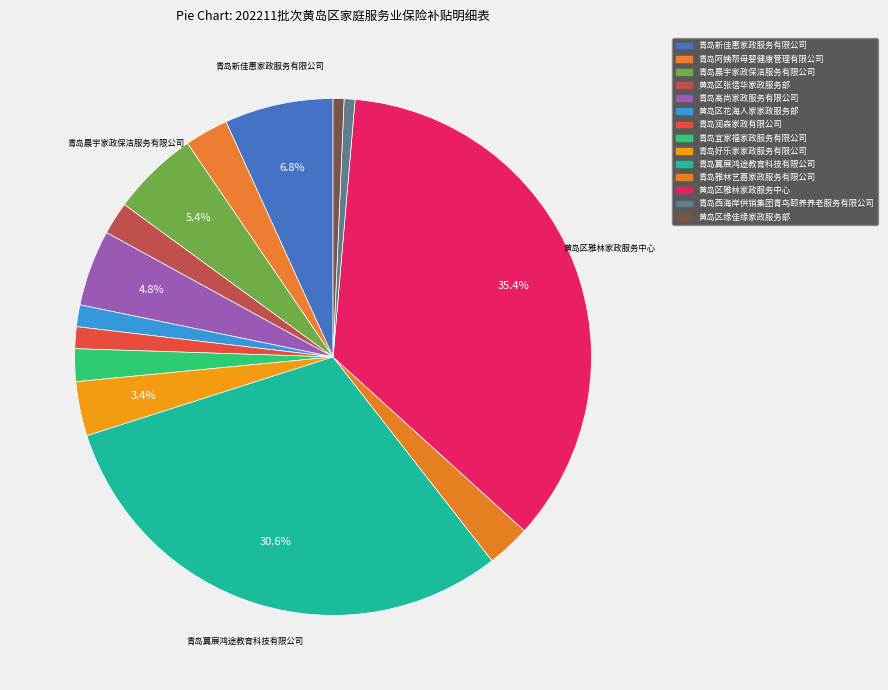

Count the number of slices in the pie.

14